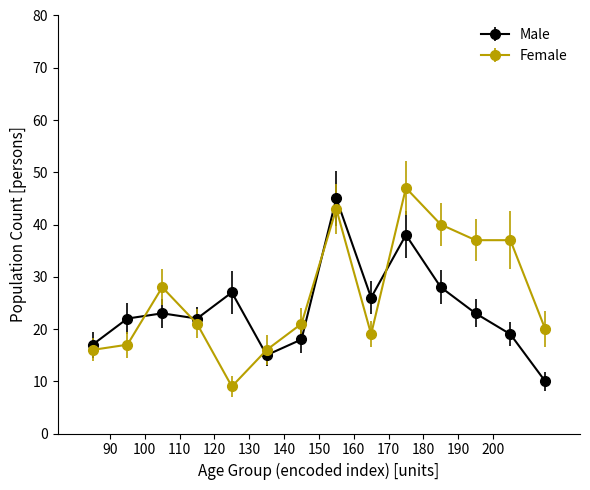

What is the sum of all Male values?

333